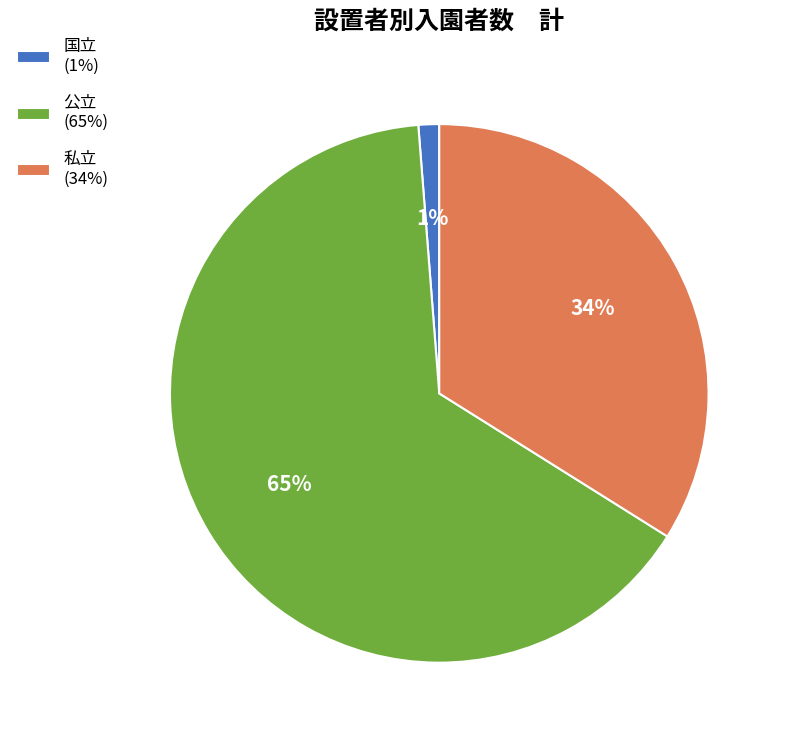

The 国立 slice represents 1% of the pie. True or false?

True